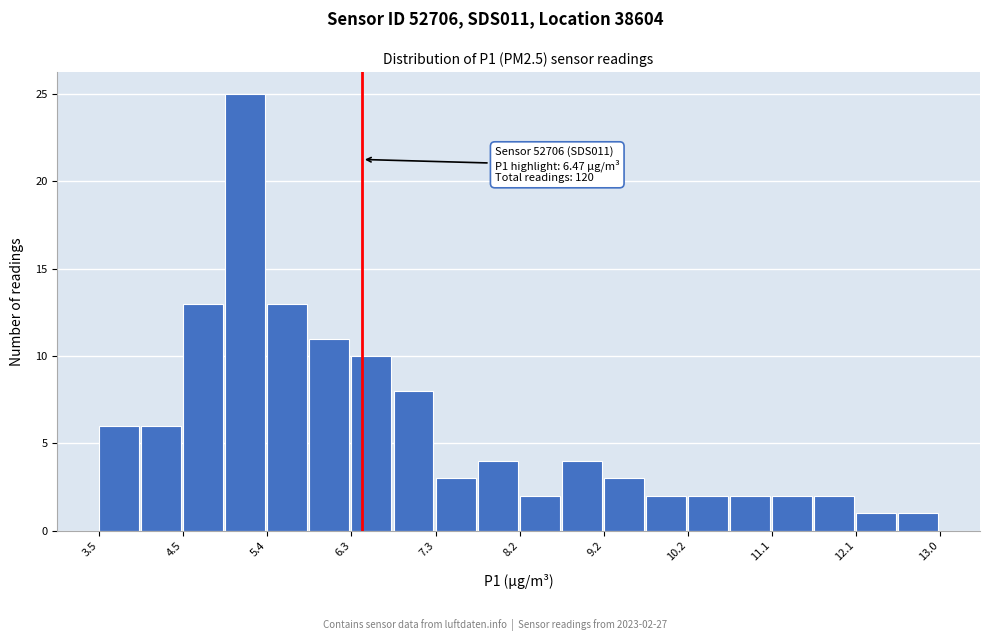

Over which range of the x-axis is the bar tallest?

4.9 to 5.4